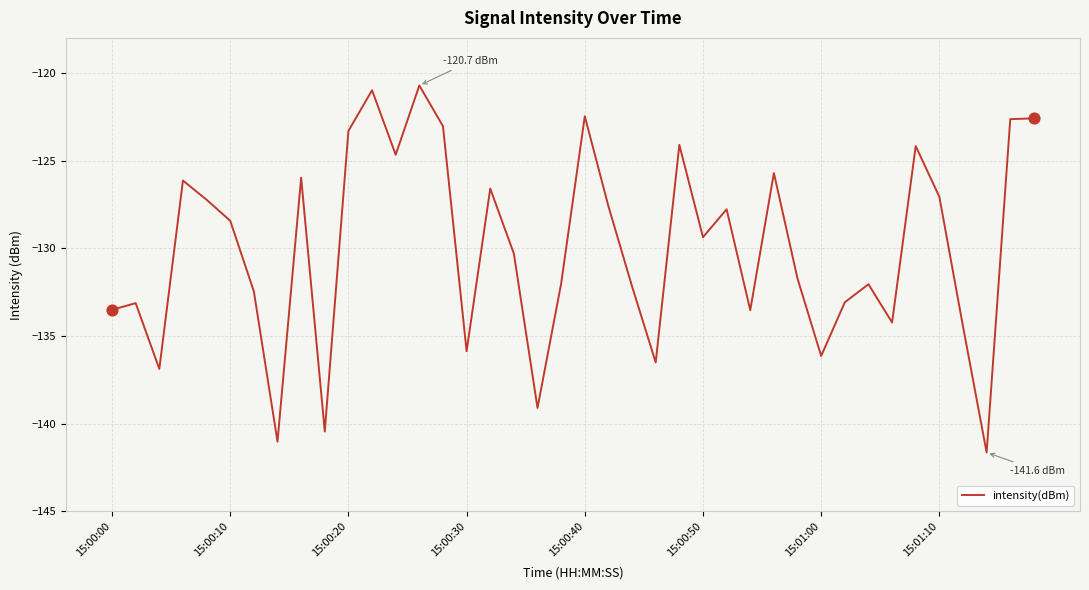

What is the greatest value displayed?

-120.7